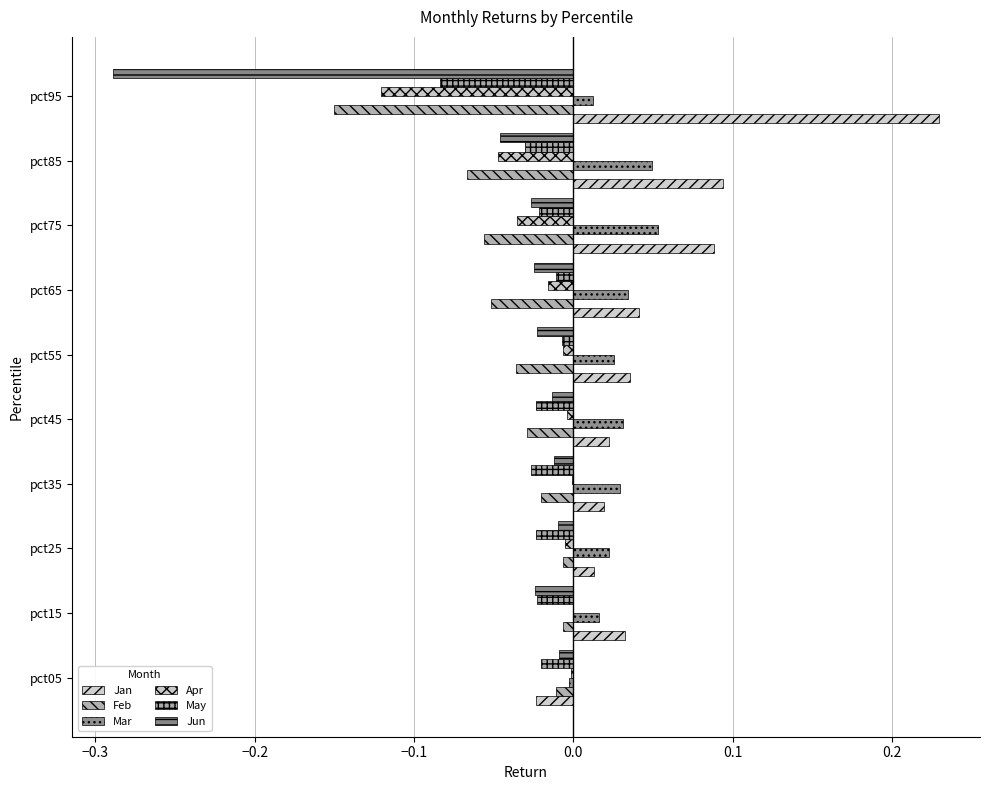

How many categories are shown in the chart?

10